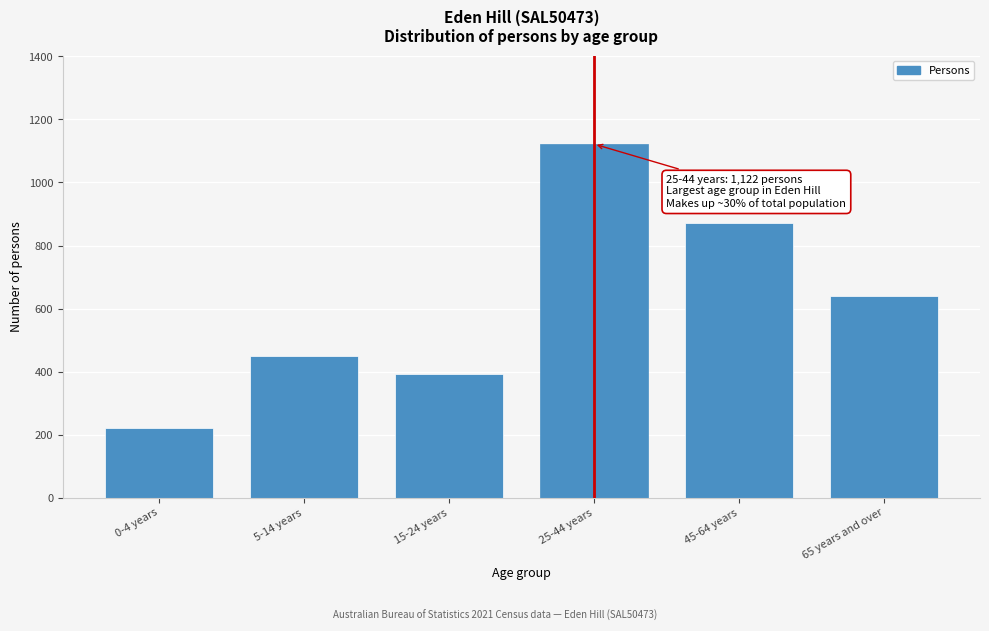

Reading left to right, list all the values displayed in this chart.

0-4 years=221	5-14 years=451	15-24 years=393	25-44 years=1122	45-64 years=872	65 years and over=639